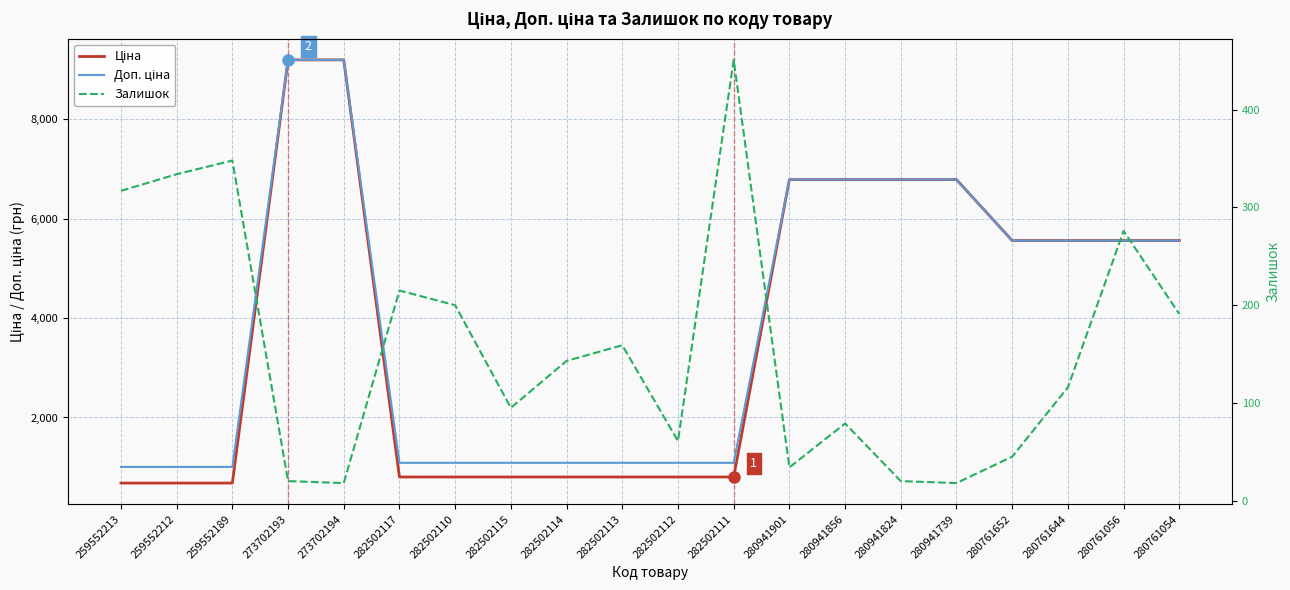

Which series has the largest range (max minus min)?

Ціна